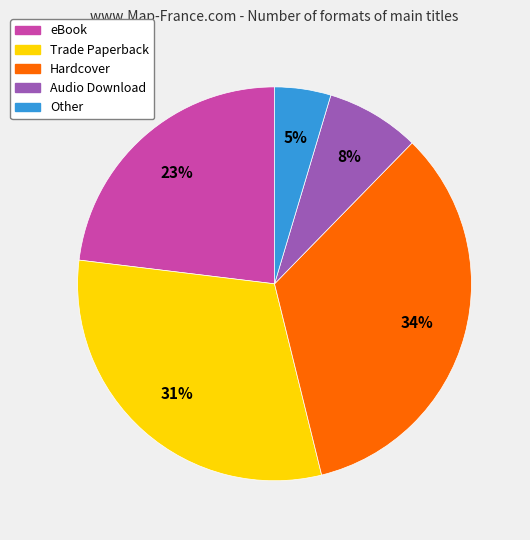

Which slice is the smallest?

Other